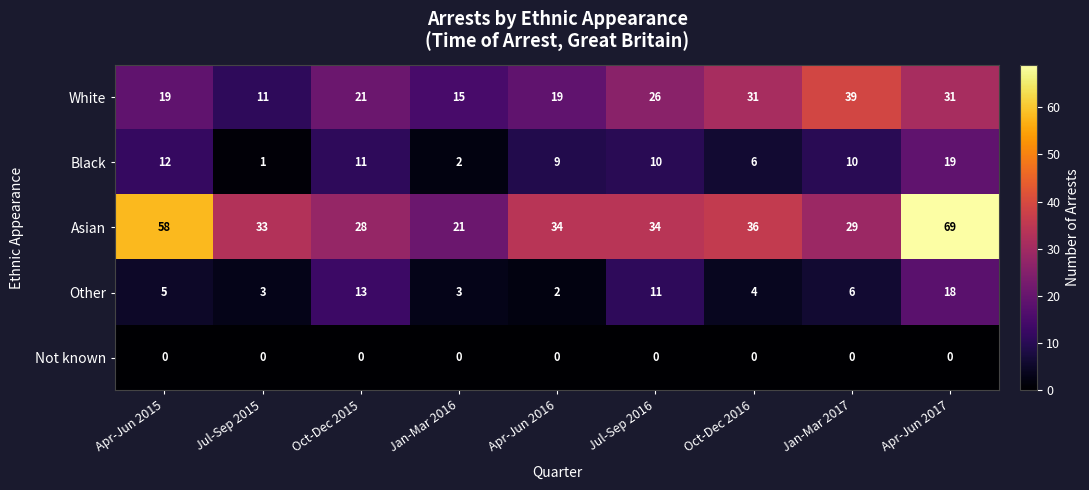

What is the sum of all Other values?

65